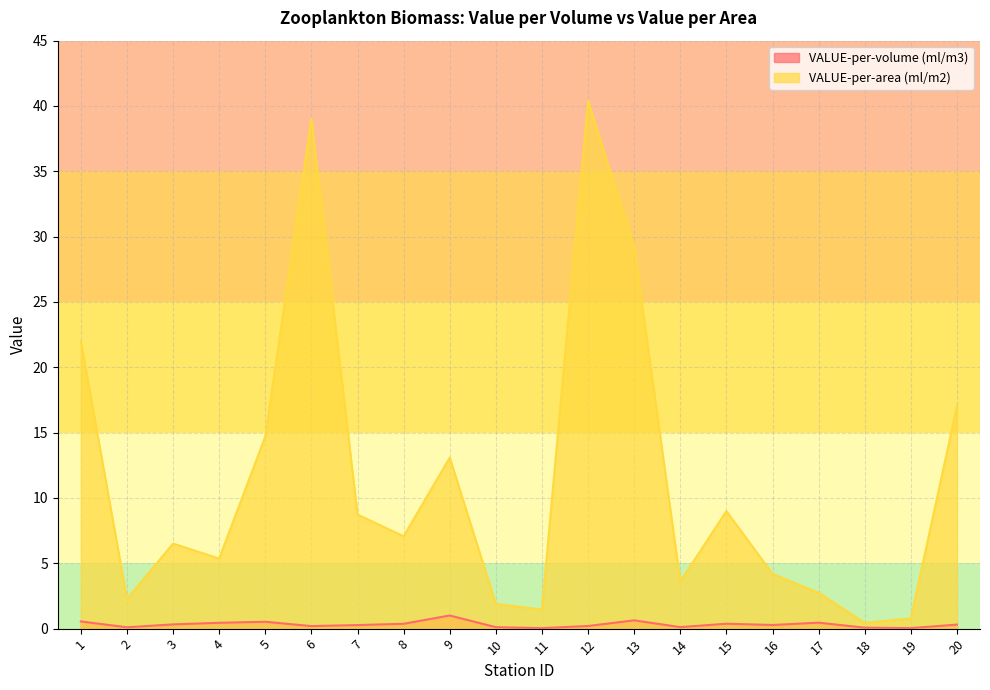

What is the difference between the second highest and second lowest values in the VALUE-per-area (ml/m2) series?

38.2